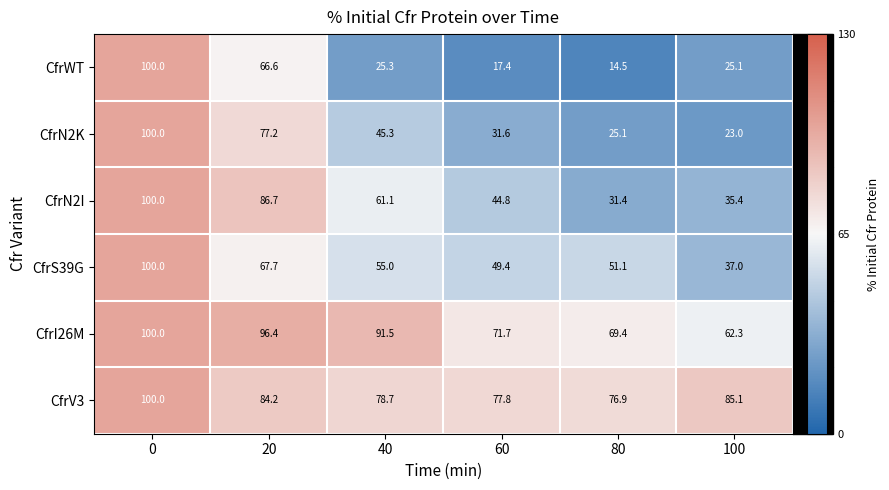

What is the spread (max minus min) of values at 80?

62.4